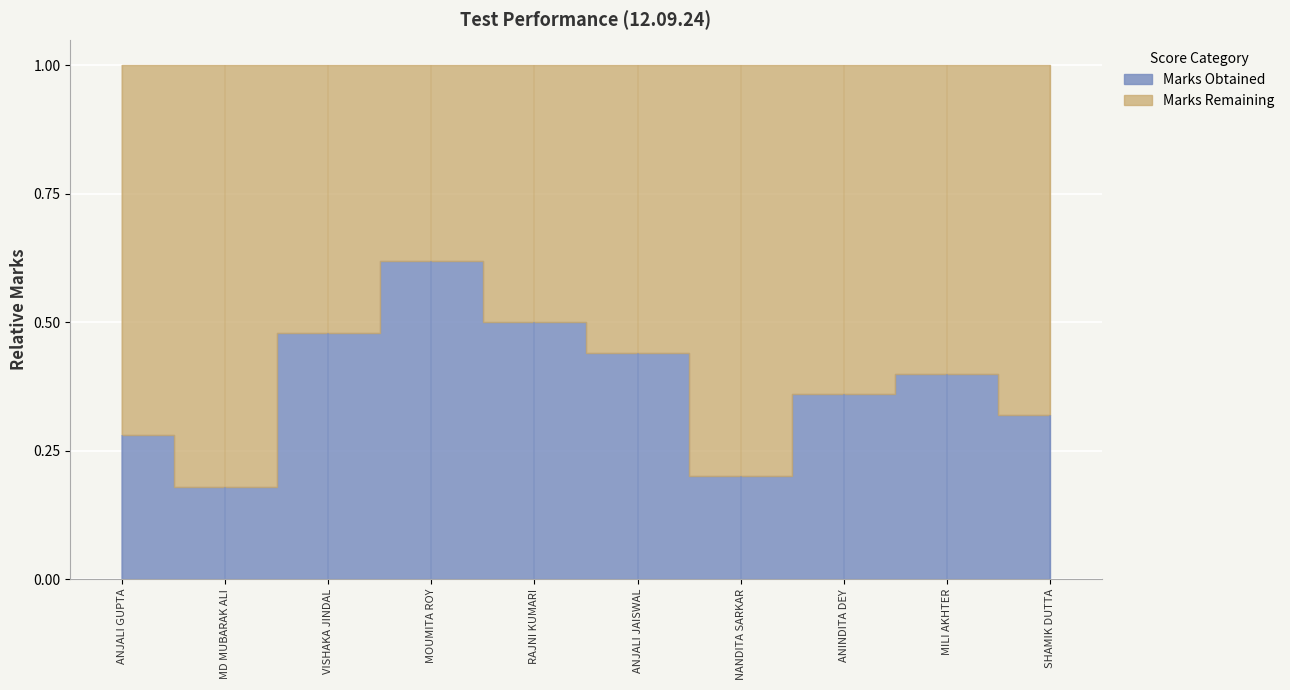

True or false: Marks Obtained has a value of 4 at SHAMIK DUTTA.

False